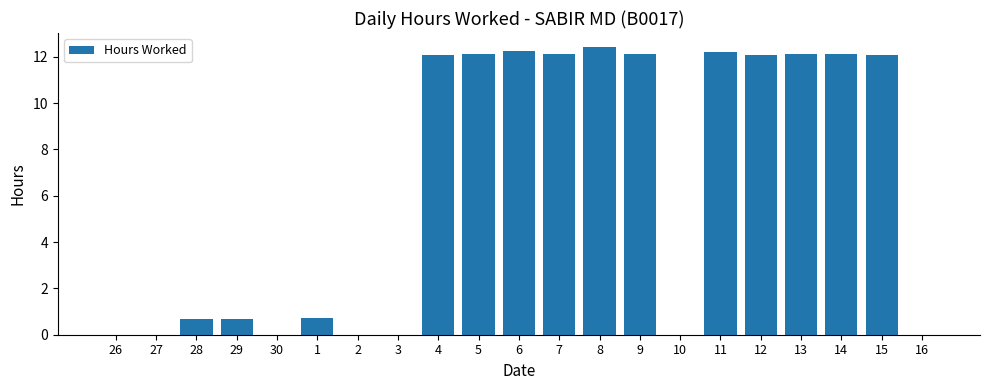

What is the maximum value shown in the chart?

12.4